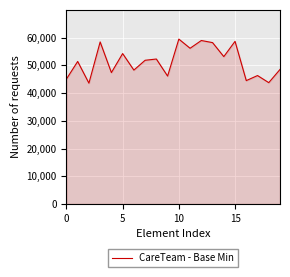

How many distinct data groups are displayed?

1